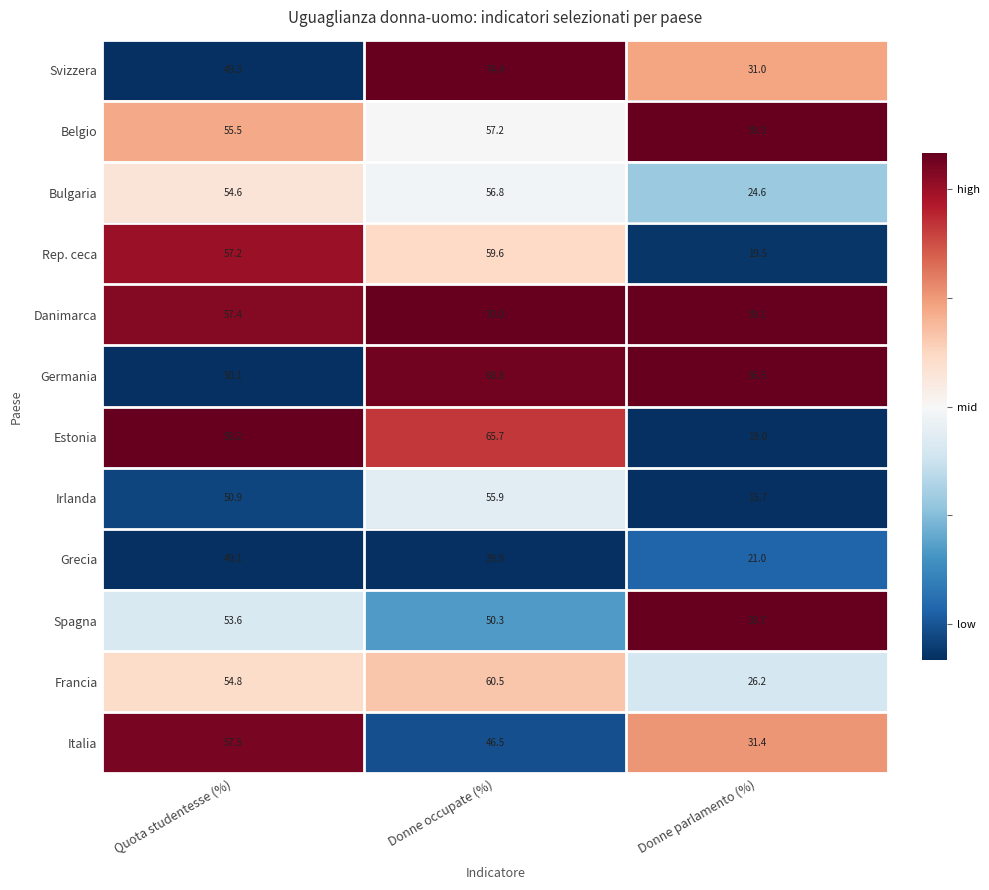

What is the maximum value shown in the chart?

74.4